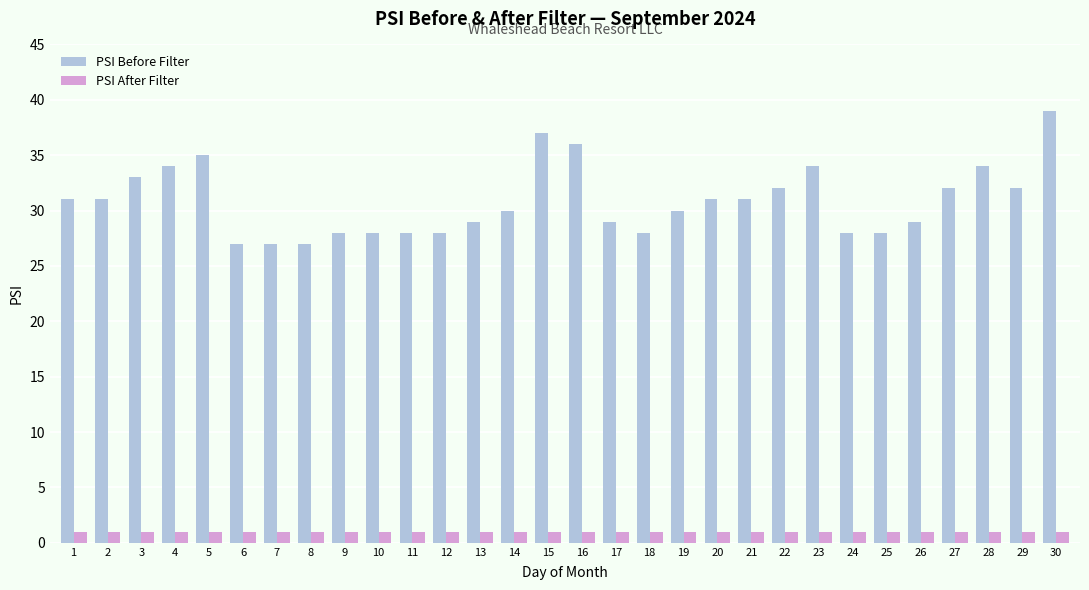

Is the value of PSI Before Filter at 23 greater than the value of PSI After Filter at 13?

Yes